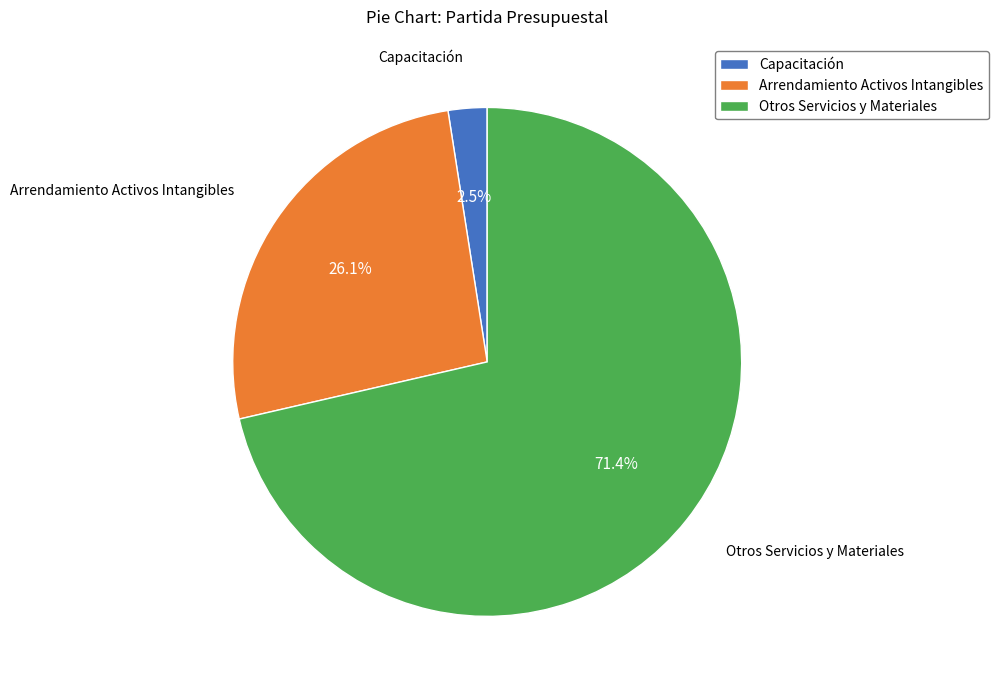

Which slice represents more than half of the pie?

Otros Servicios y Materiales